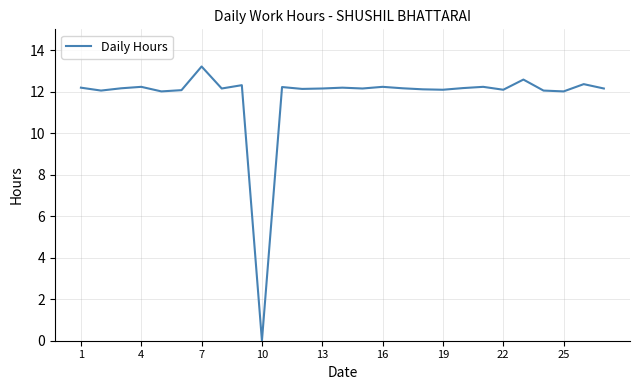

What is the maximum value shown in the chart?

13.2